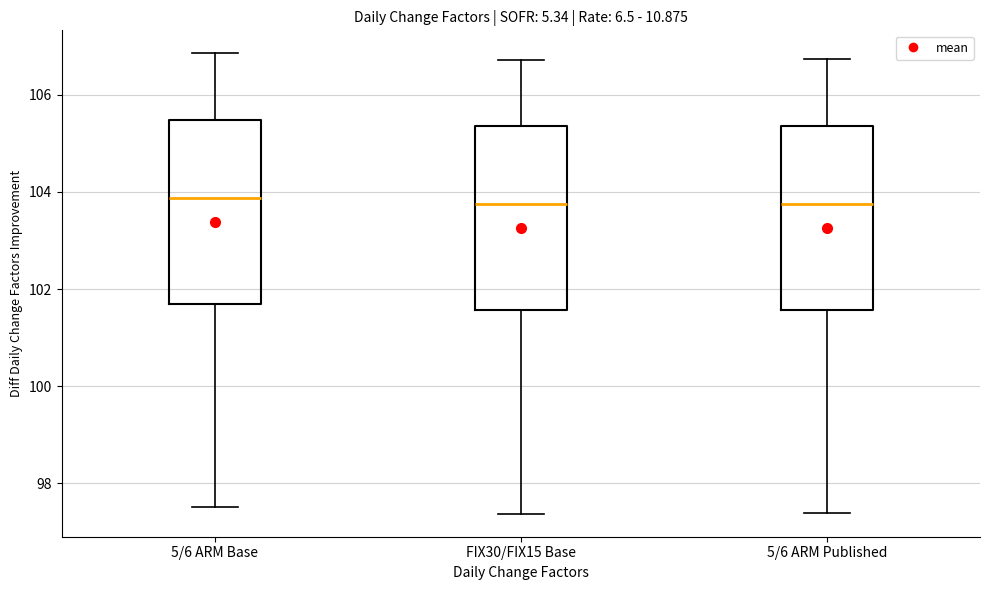

Reading left to right, read every box against the y-axis: the position of its median line, the range the box covers, and the ends of its whiskers. The values are not printed on the chart, so give them approximately, as read against the axis.

5/6 ARM Base: median 103.8, box 101.6 to 105.4, whiskers 97.6 to 106.8
FIX30/FIX15 Base: median 103.8, box 101.6 to 105.4, whiskers 97.4 to 106.8
5/6 ARM Published: median 103.8, box 101.6 to 105.4, whiskers 97.4 to 106.8